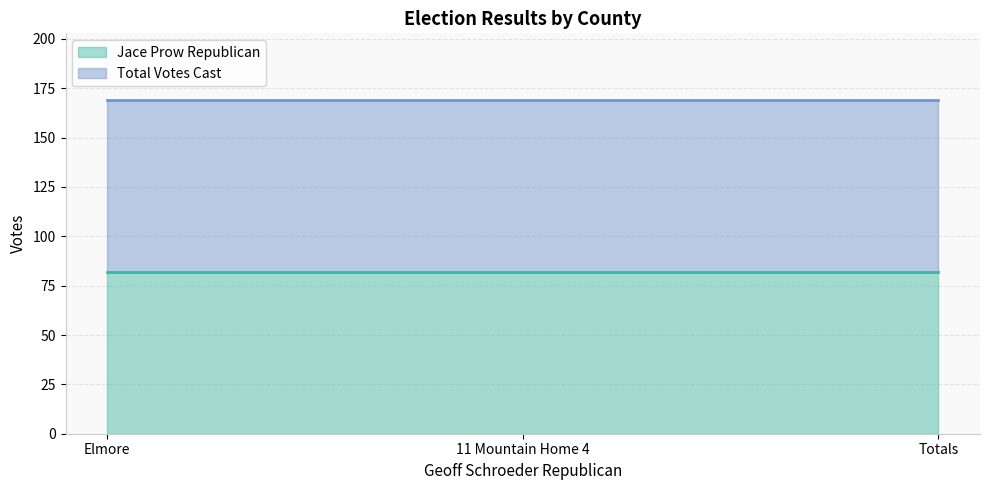

List the series in order of their peak value, highest first.

Total Votes Cast, Jace Prow Republican